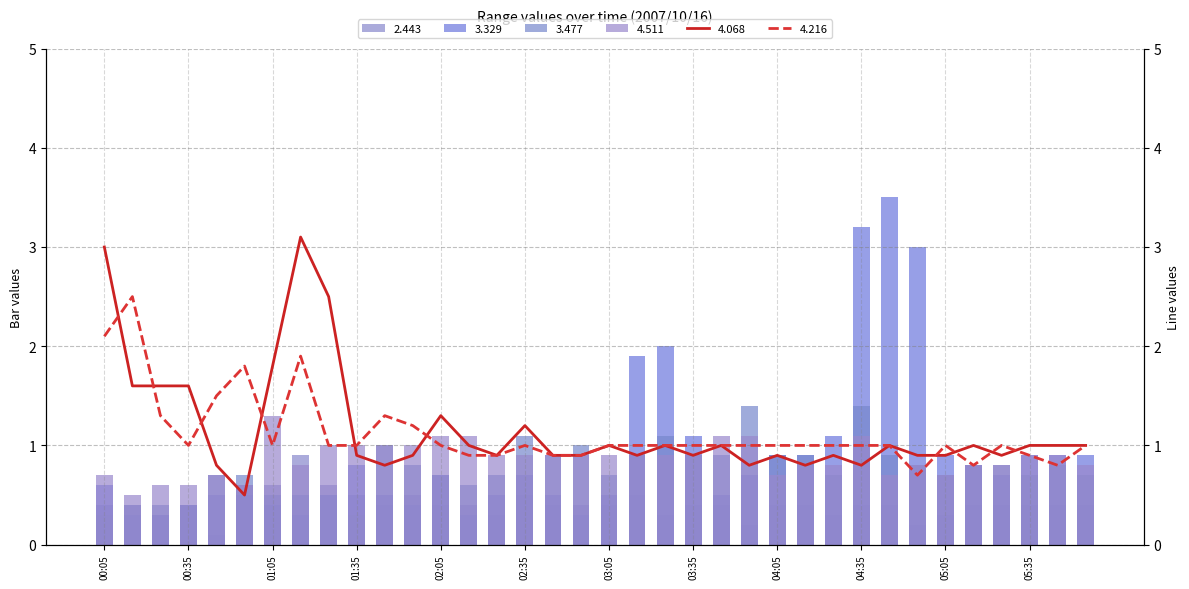

What value does the 3.329 series have at 01:25?

0.5